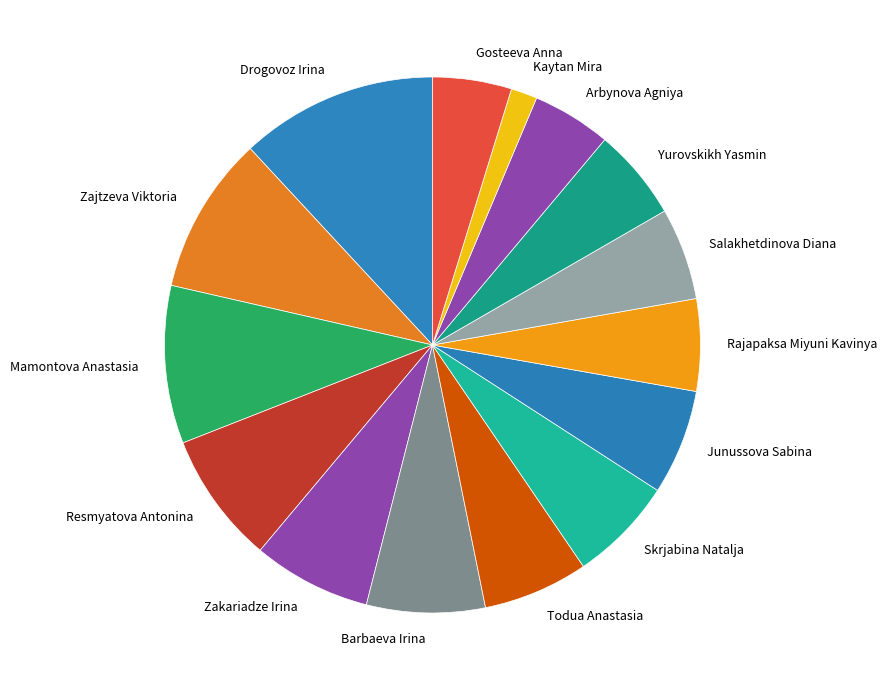

Count the number of slices in the pie.

15